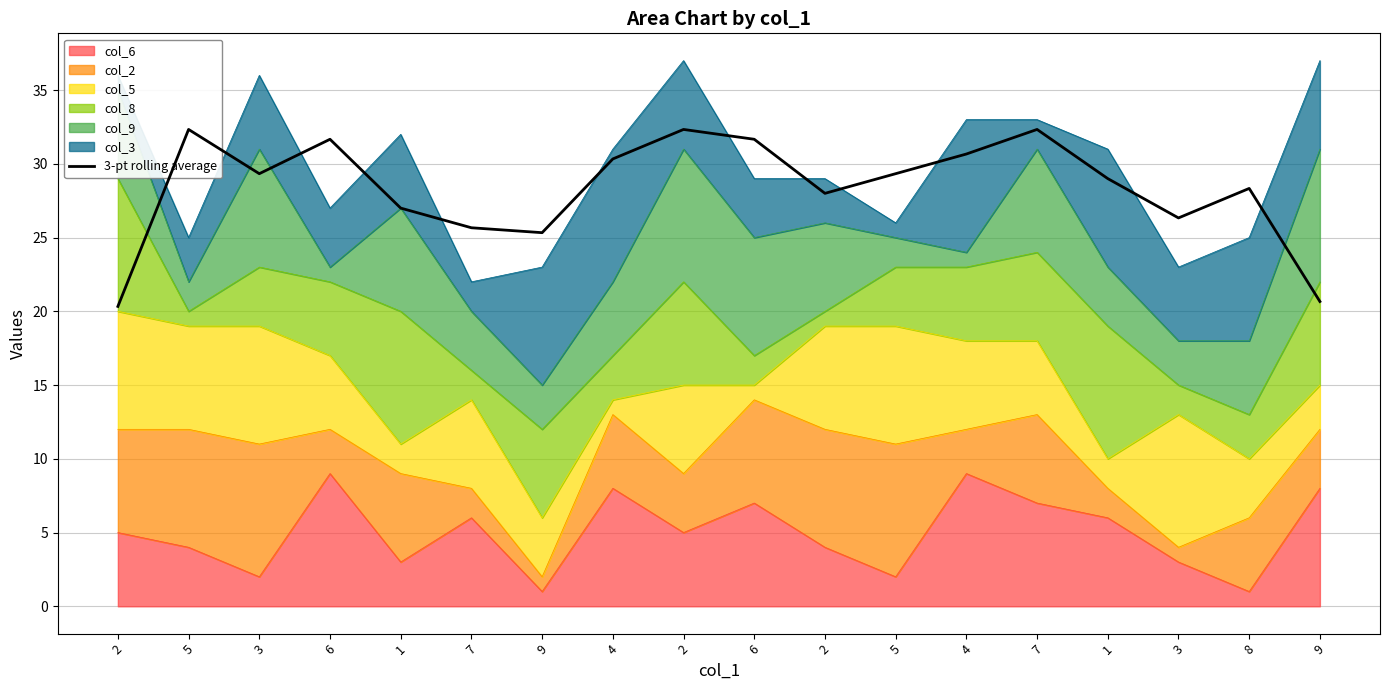

What is the label of the 1st point from the right?

9